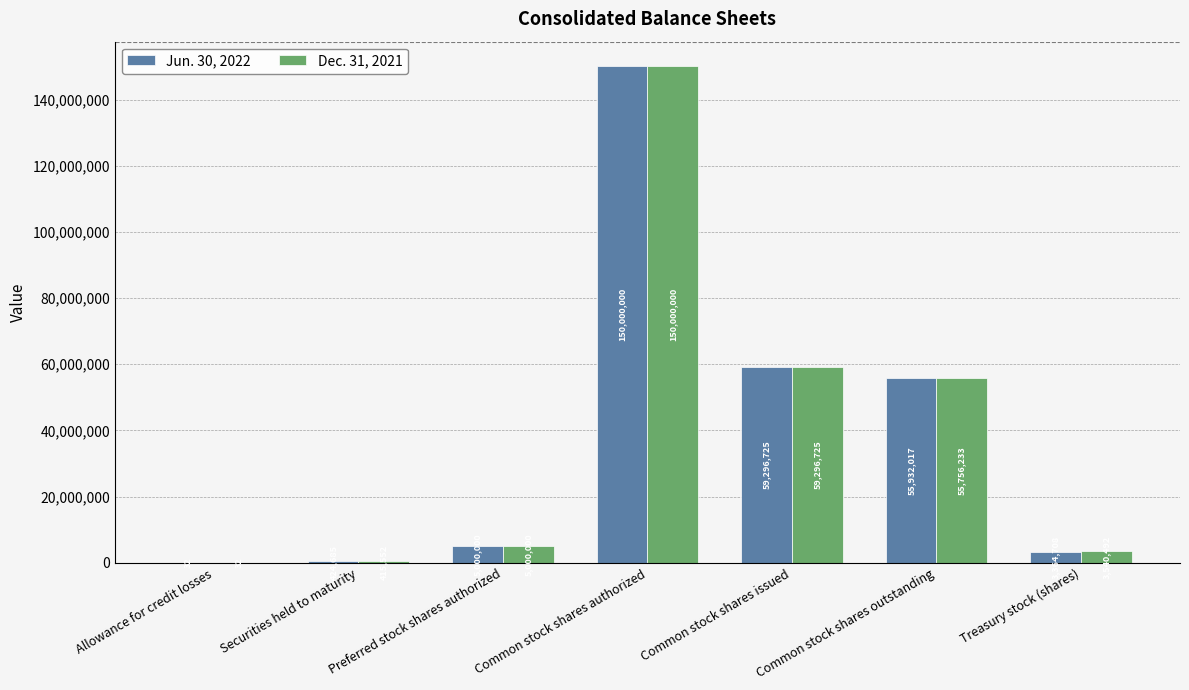

Reading left to right, transcribe all the data shown in this chart.

Jun. 30, 2022: Allowance for credit losses=32	Securities held to maturity=424685	Preferred stock shares authorized=5000000	Common stock shares authorized=150000000	Common stock shares issued=59296725	Common stock shares outstanding=55932017	Treasury stock (shares)=3364708
Dec. 31, 2021: Allowance for credit losses=32	Securities held to maturity=415552	Preferred stock shares authorized=5000000	Common stock shares authorized=150000000	Common stock shares issued=59296725	Common stock shares outstanding=55756233	Treasury stock (shares)=3540492